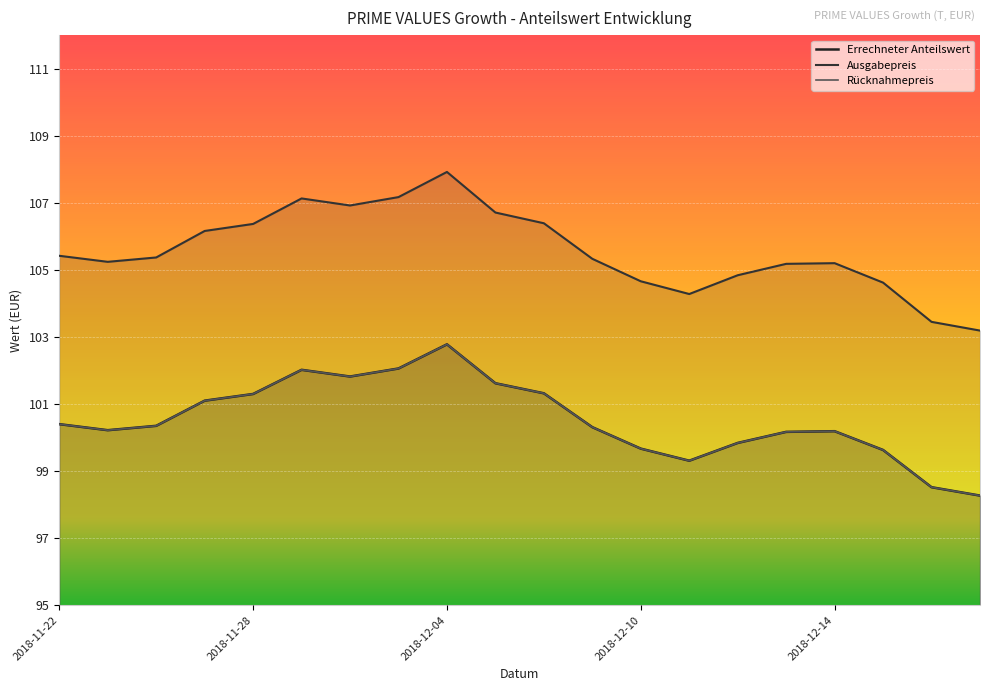

What is the value of the Errechneter Anteilswert point at the 4th from the left?

101.1